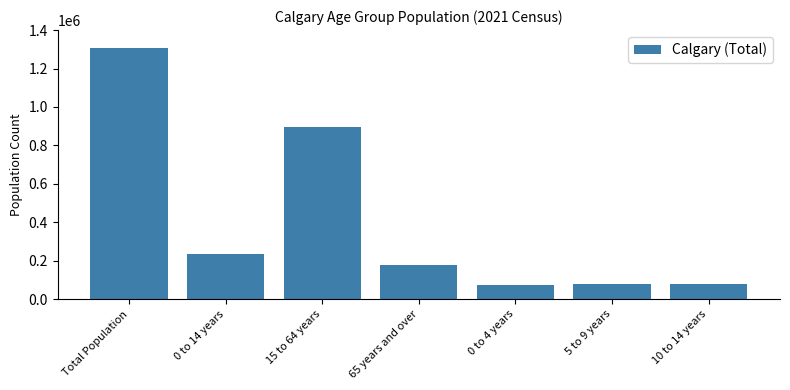

At which label is the value closest to 690312?

15 to 64 years